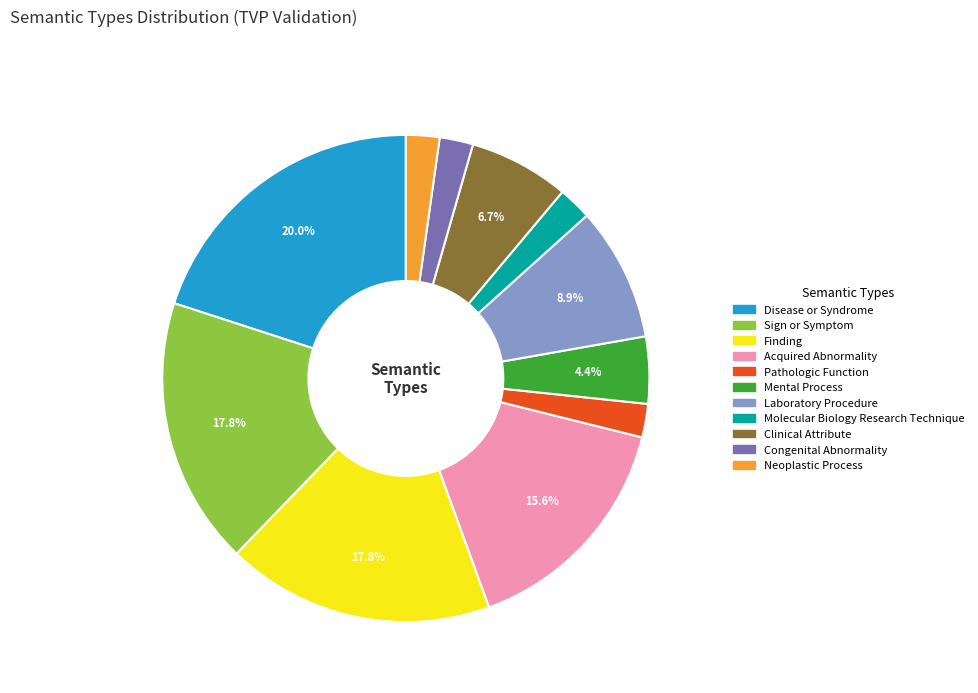

To the nearest percent, what is the difference between the largest and smallest slice percentages?

18%